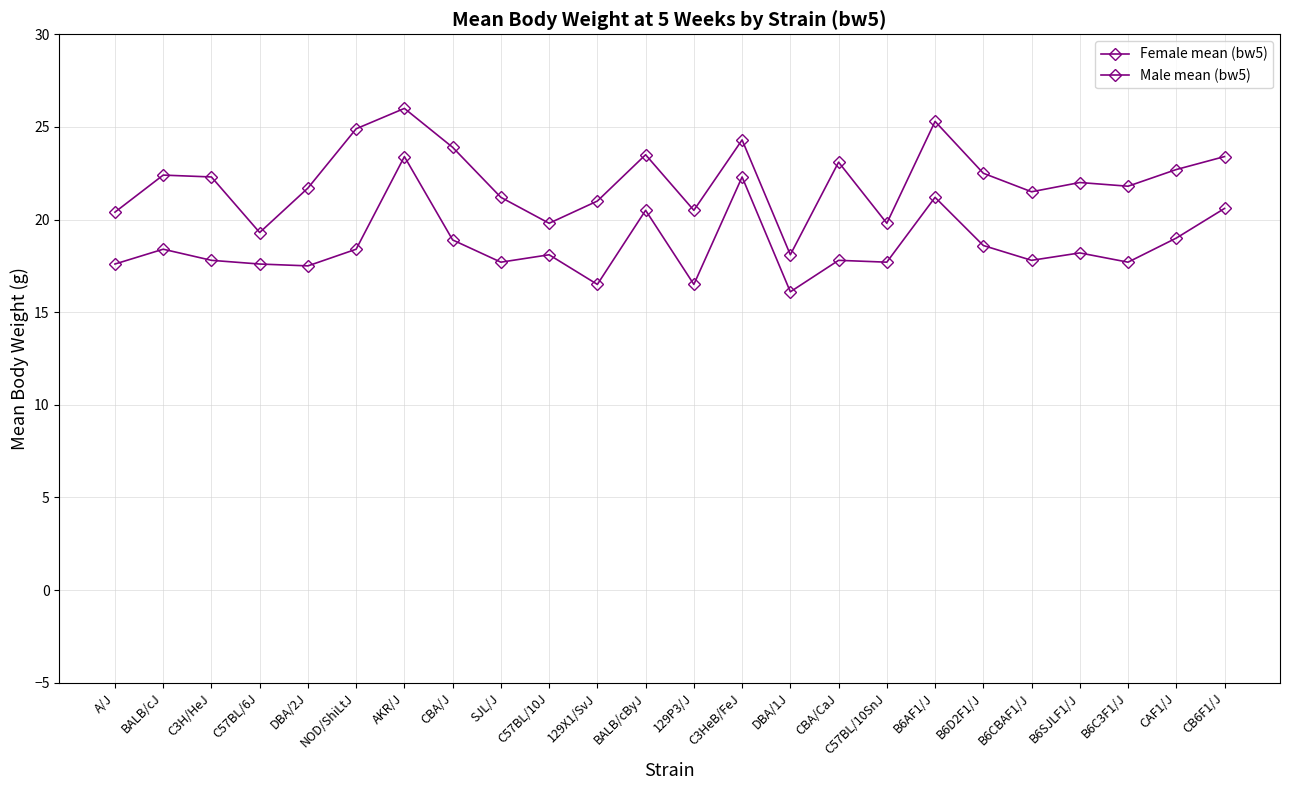

Which series has the widest spread of values?

Male mean (bw5)